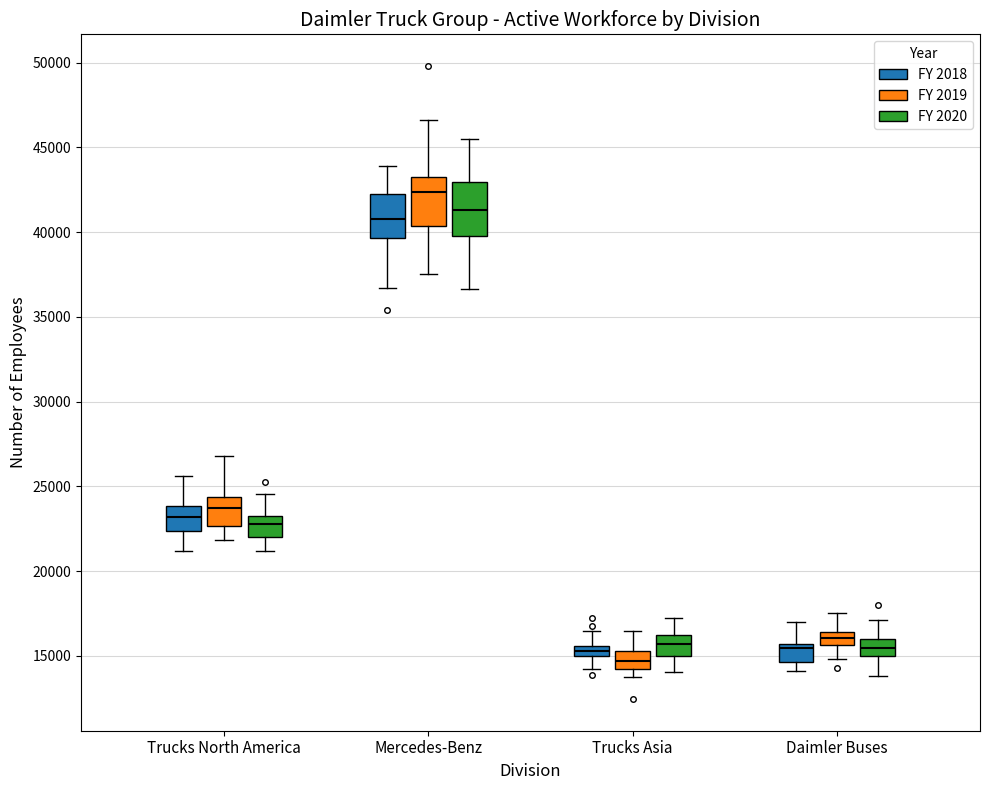

Which box's median line is the highest?

Mercedes-Benz (FY 2019)